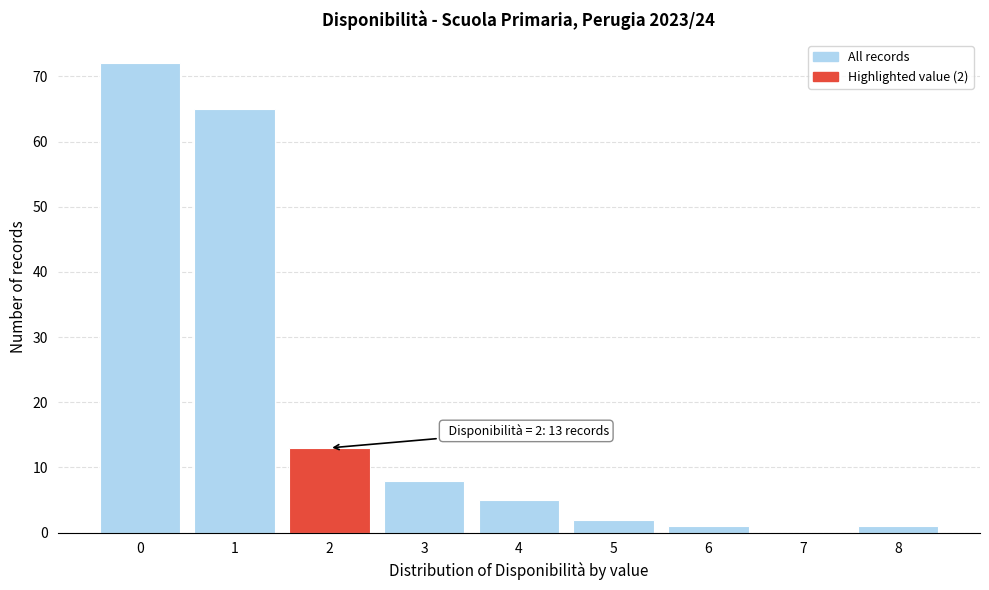

Reading left to right, extract all data points from this chart.

0=72	1=65	2=13	3=8	4=5	5=2	6=1	7=0	8=1